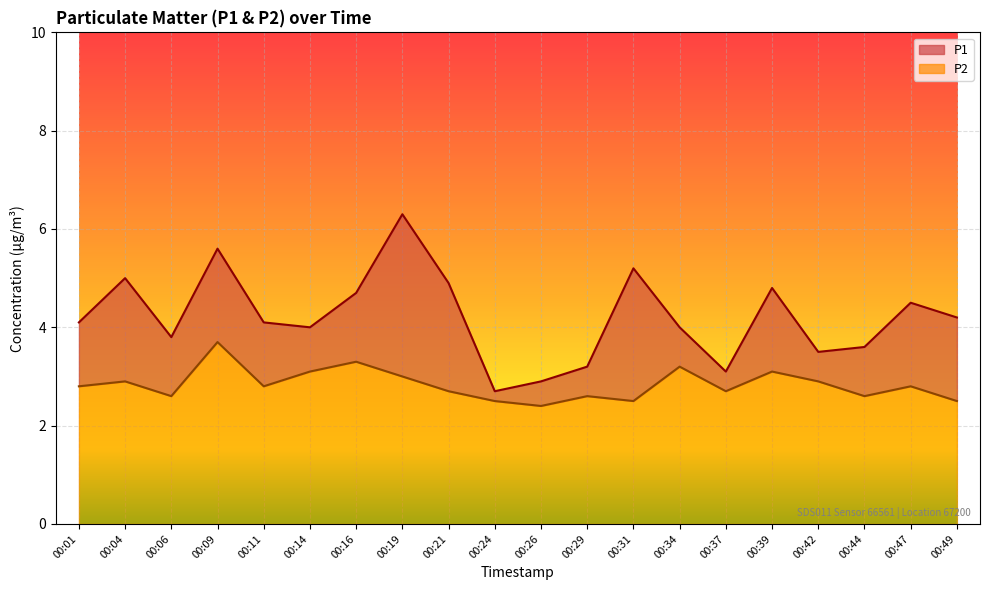

Reading right to left, what are all the values shown in this chart?

P1: 4.2	4.5	3.6	3.5	4.8	3.1	4.0	5.2	3.2	2.9	2.7	4.9	6.3	4.7	4.0	4.1	5.6	3.8	5.0	4.1
P2: 2.5	2.8	2.6	2.9	3.1	2.7	3.2	2.5	2.6	2.4	2.5	2.7	3.0	3.3	3.1	2.8	3.7	2.6	2.9	2.8